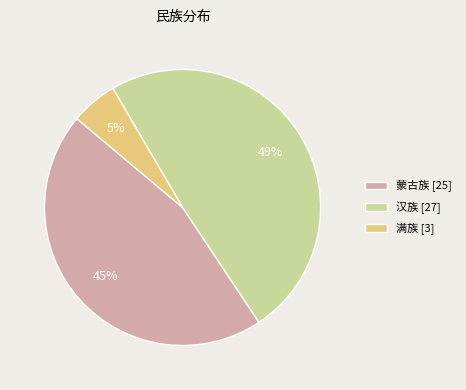

Count the number of slices in the pie.

3